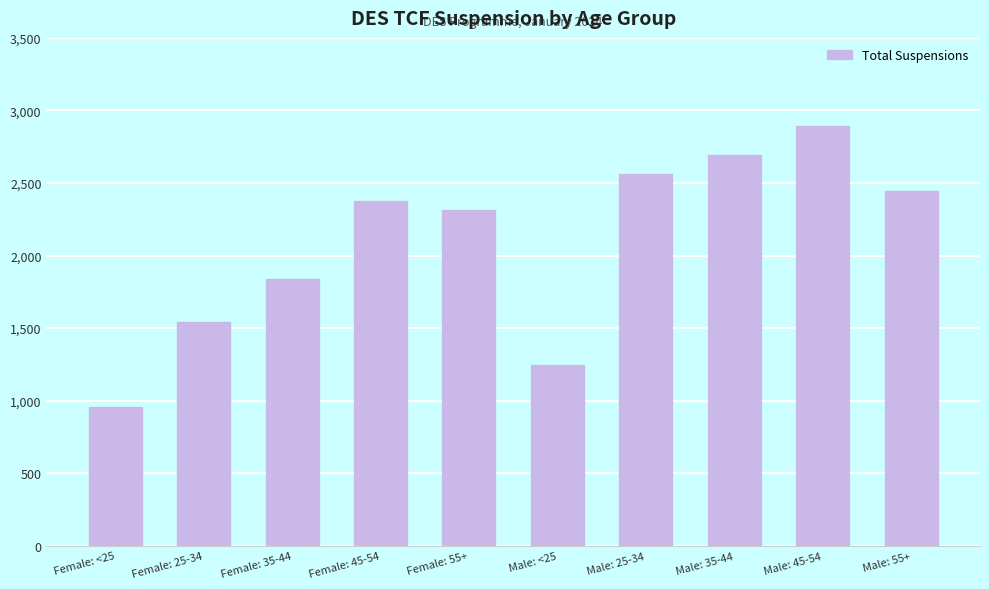

Which has a higher value, Female: 25-34 or Female: <25?

Female: 25-34